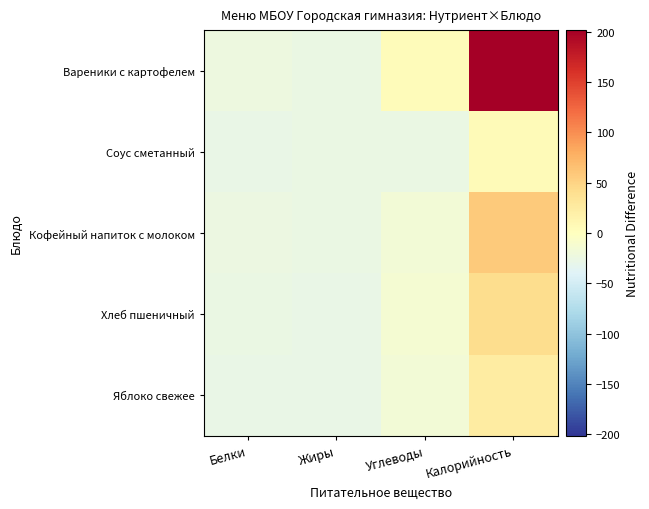

Which series has the widest spread of values?

Вареники с картофелем